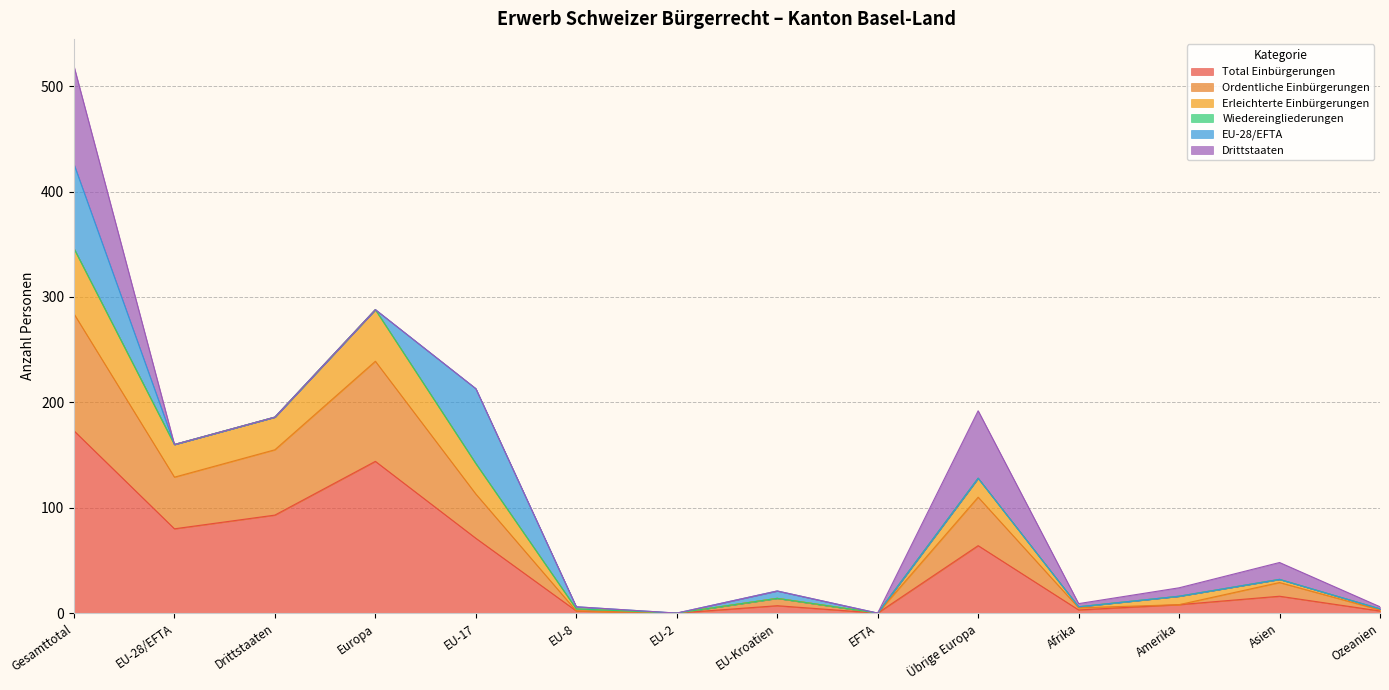

Where is Total Einbürgerungen nearest to the value 86?

EU-28/EFTA